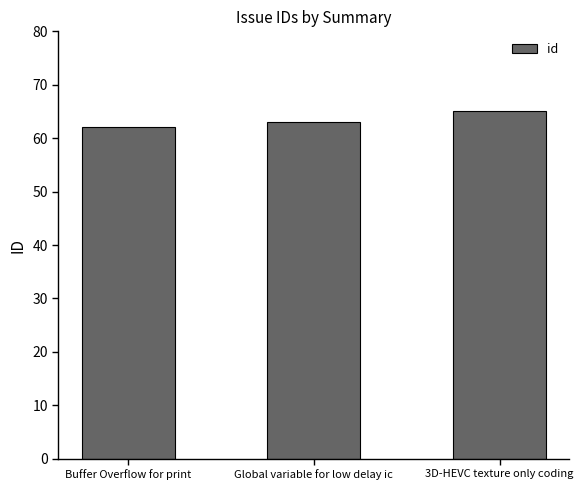

How many bars are there in total?

3